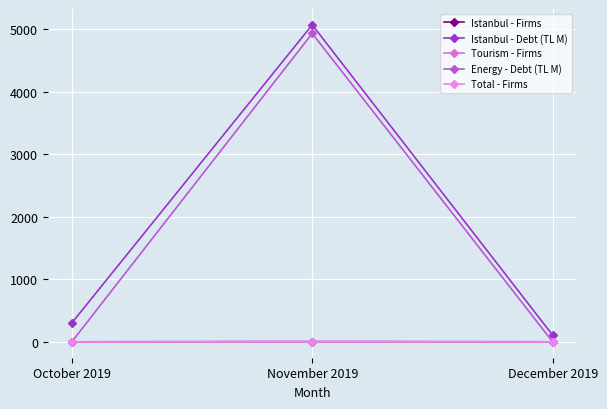

Is it true that Istanbul - Debt (TL M) equals 8322.7 at November 2019?

False